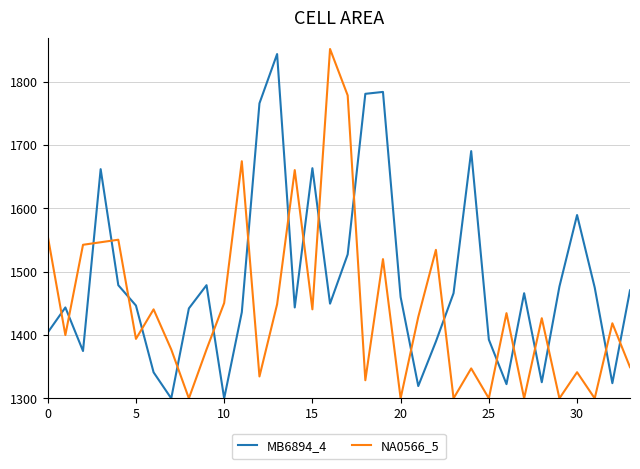

How many intersections are there between NA0566_5 and MB6894_4?

21